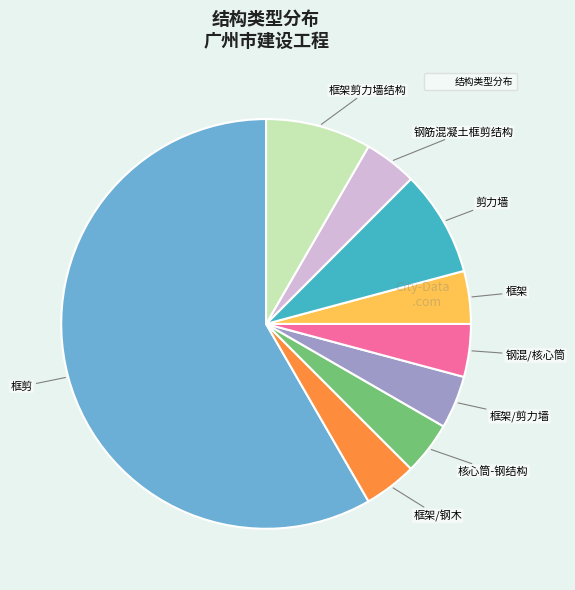

Is there a majority slice in this chart?

Yes